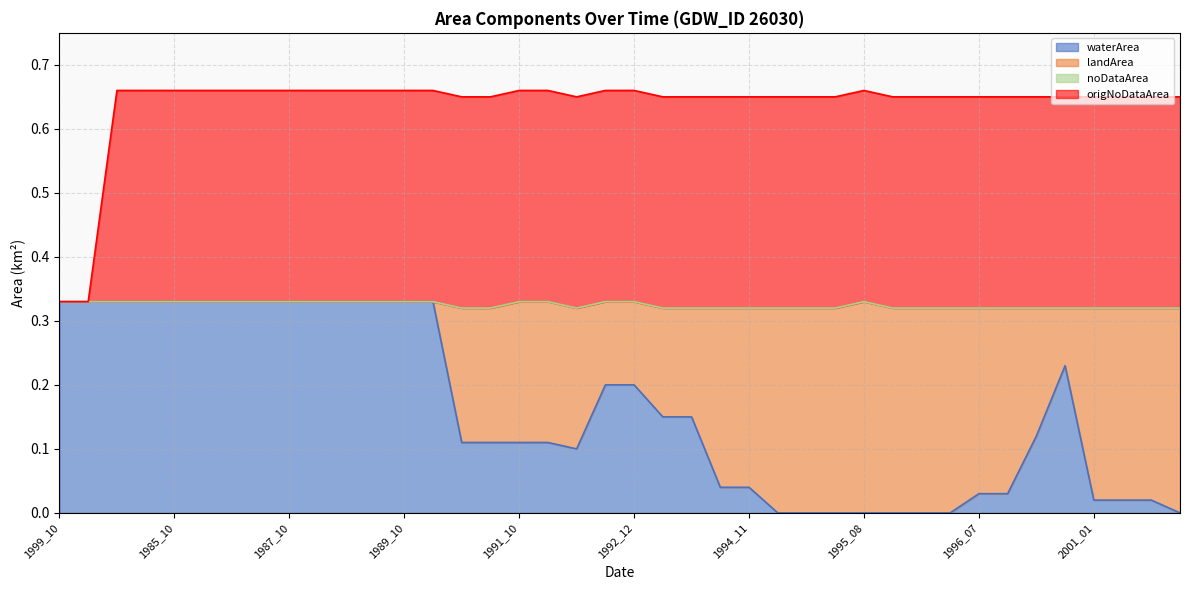

True or false: waterArea and origNoDataArea intersect in this chart.

False